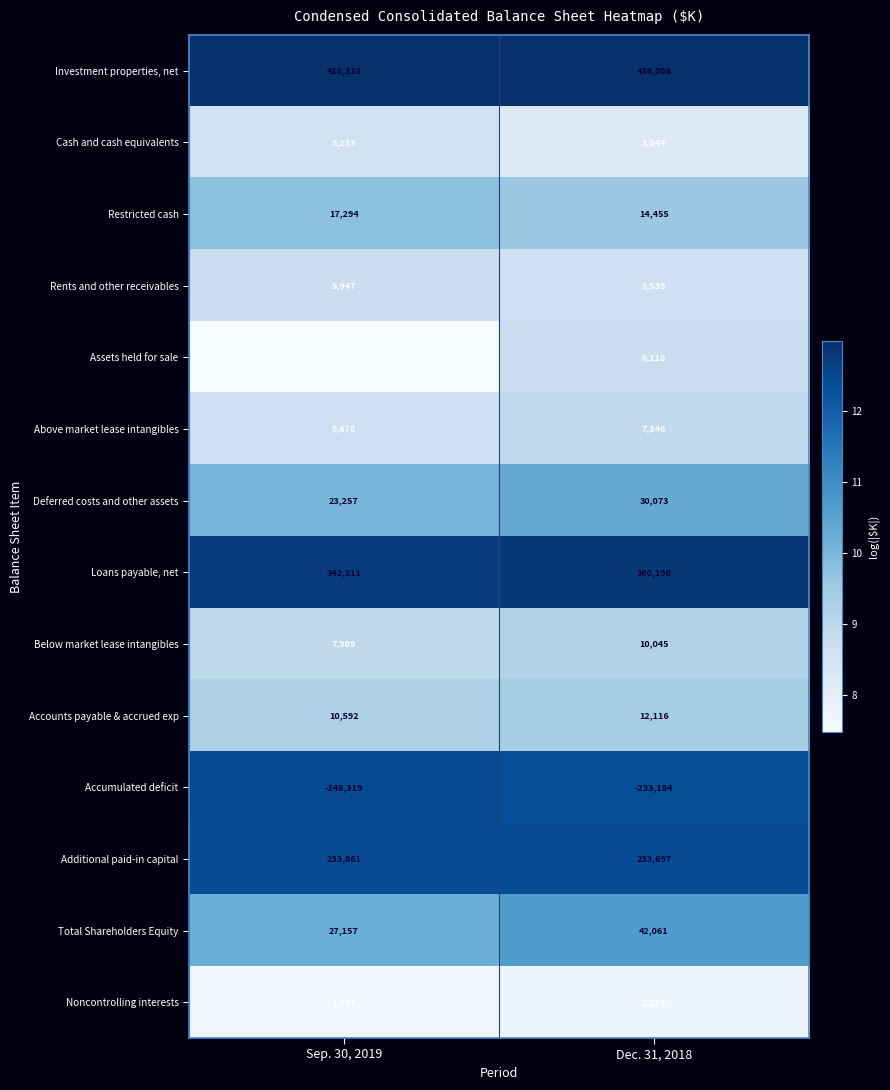

Which series has the largest range (max minus min)?

Investment properties, net